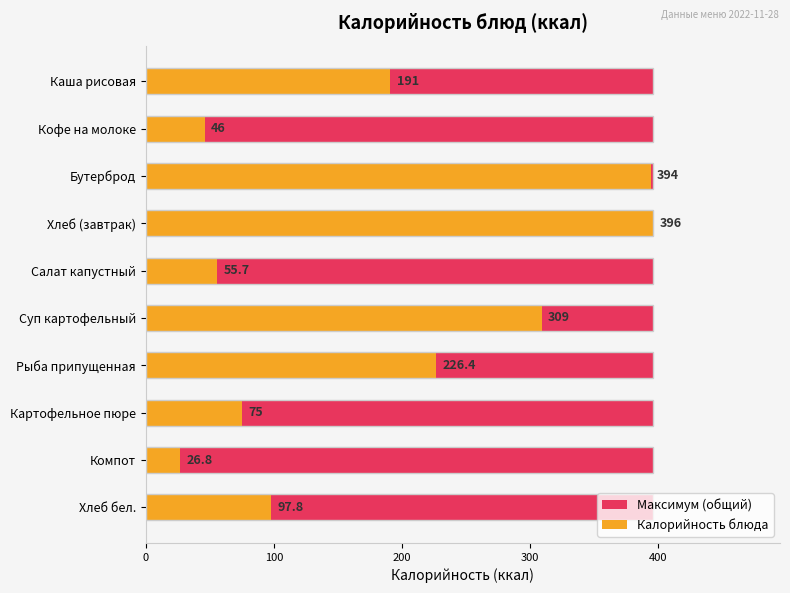

Rank the series by their maximum value, from lowest to highest.

Максимум (общий), Калорийность блюда